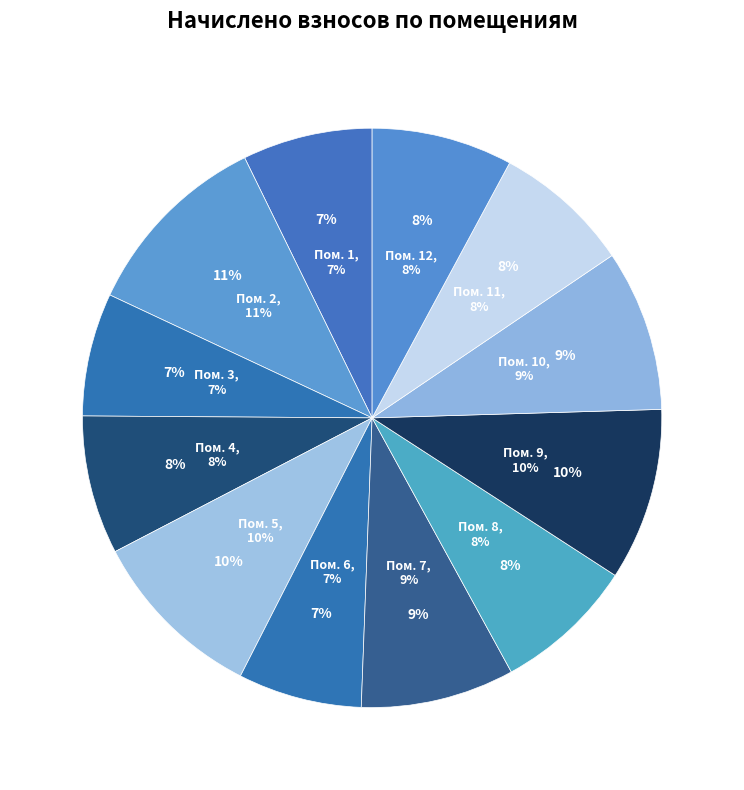

Rank the categories by value from lowest to highest.

3, 6, 1, 11, 4, 8, 12, 7, 10, 9, 5, 2